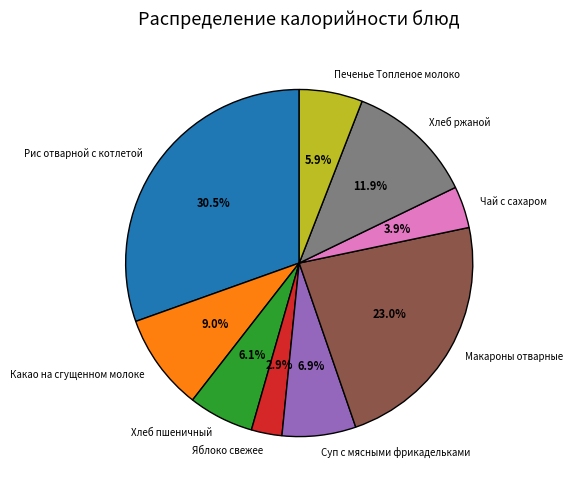

Is it true that Чай с сахаром is 4% of the pie?

True